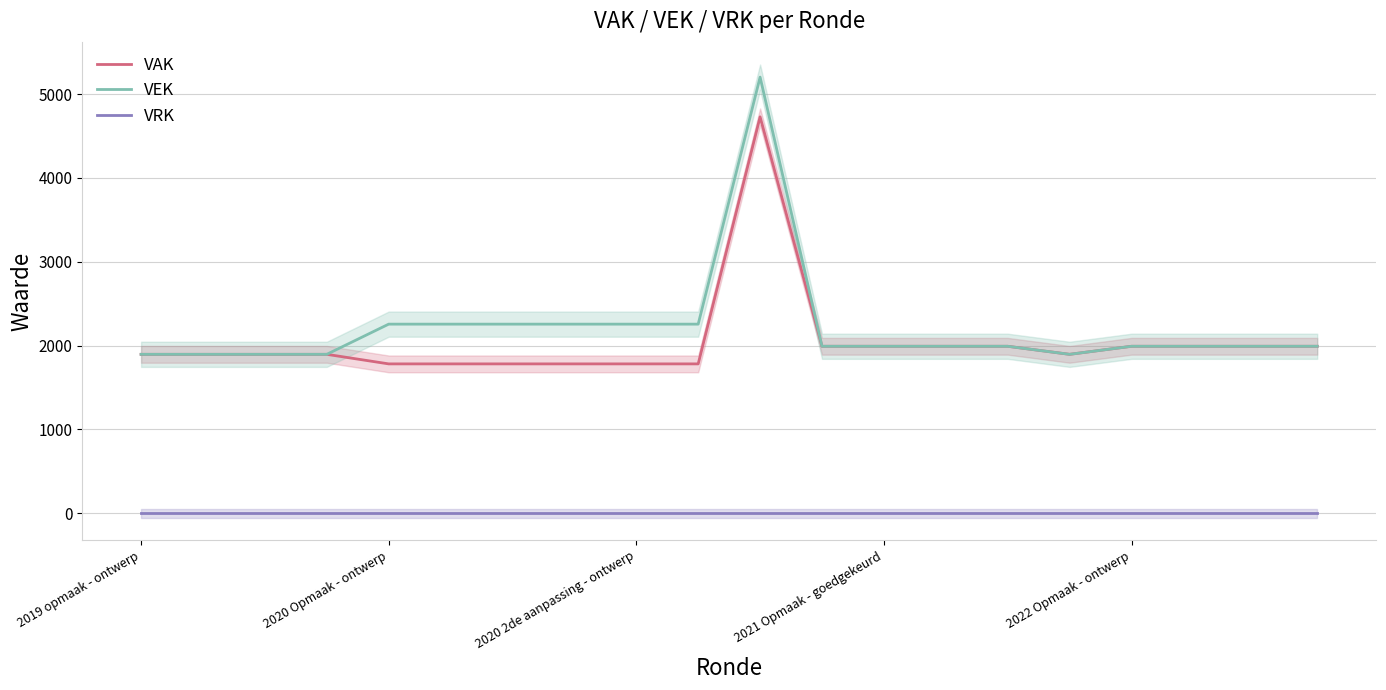

At how many categories does at least one series exceed 2855?

1